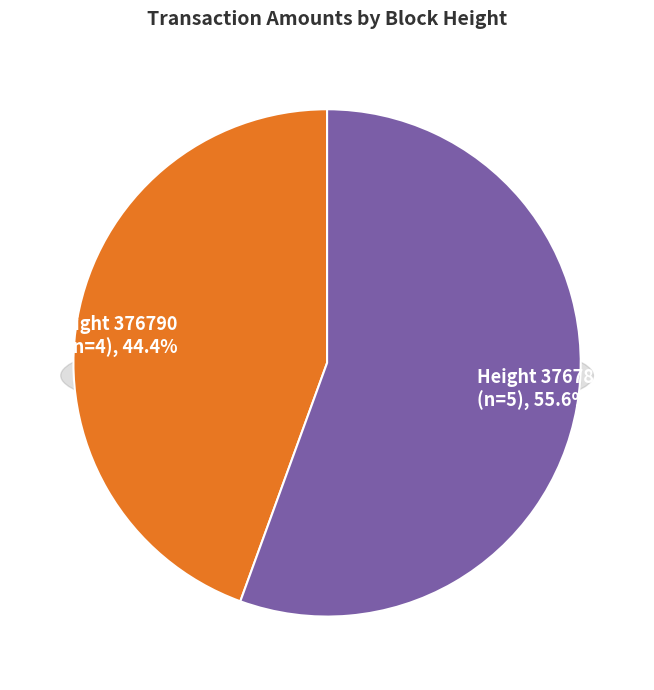

How many slices are in this pie chart?

2